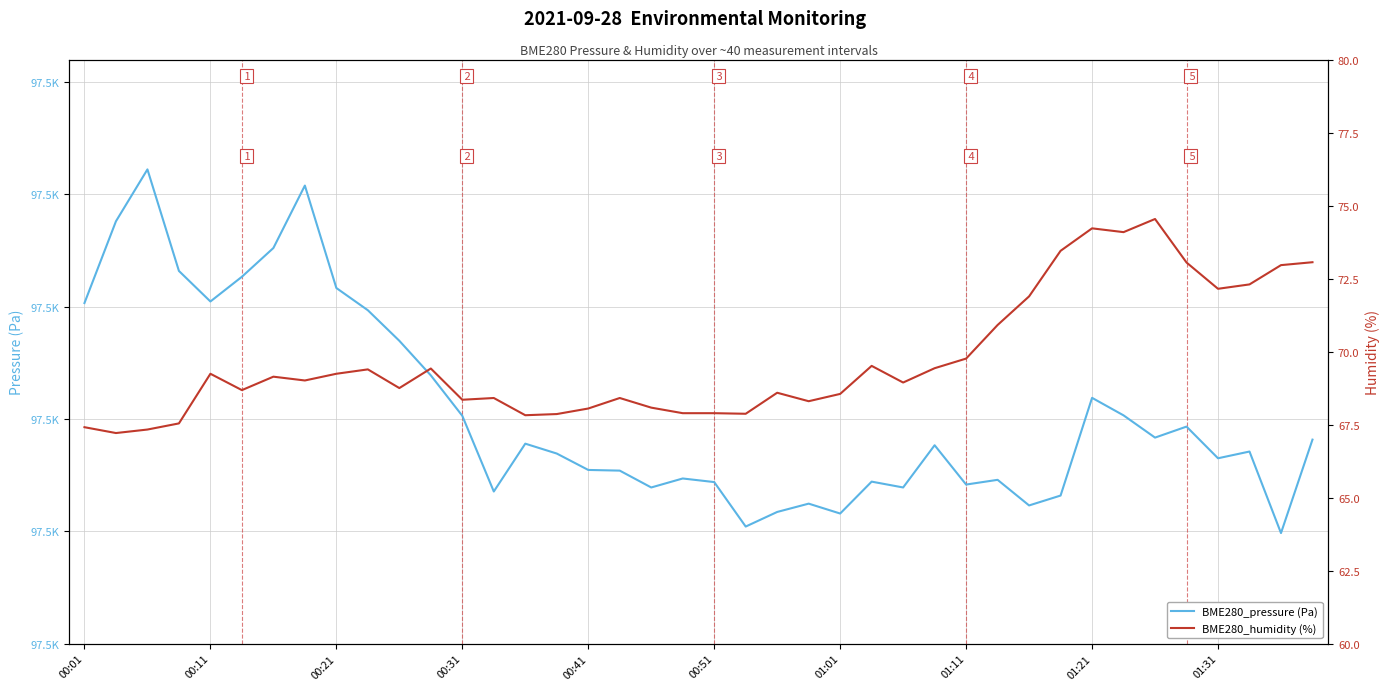

In BME280_humidity (%), how many points are lower than both neighbors (excluding endpoints)?

11